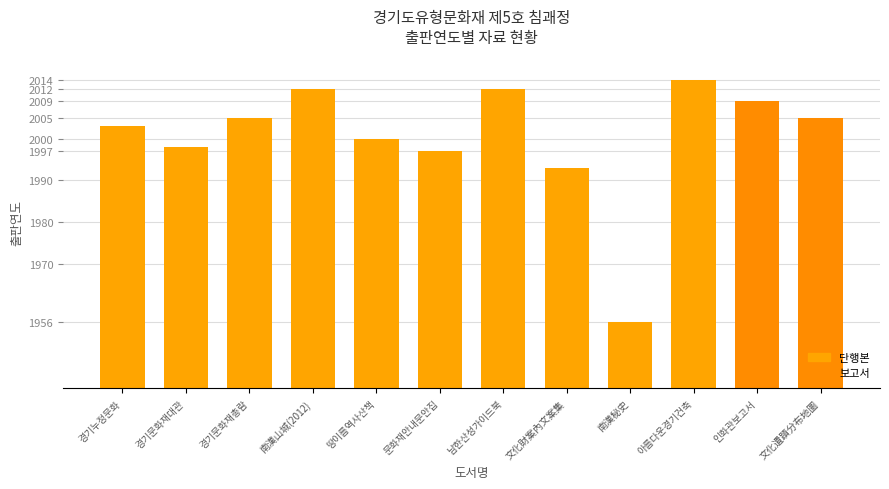

Between 경기문화재대관 and 아름다운경기건축, which is larger?

아름다운경기건축